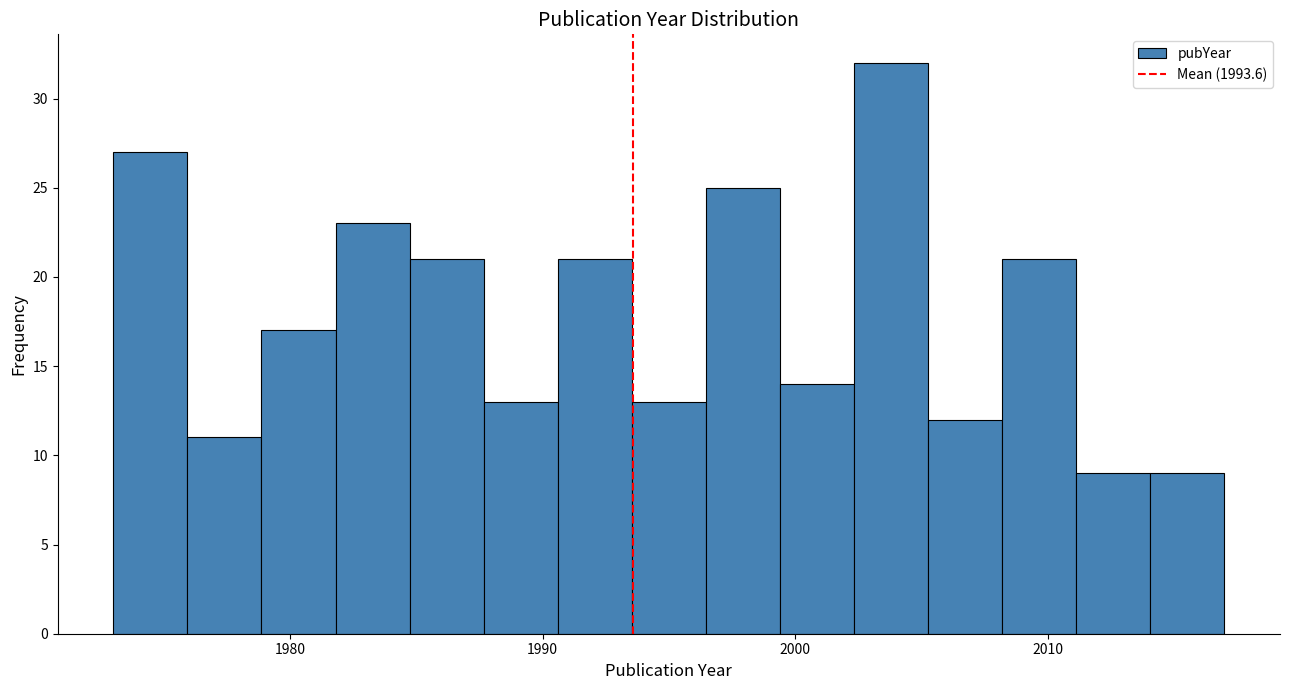

Read against the x-axis, roughly where is the centre of the tallest bar?

2004